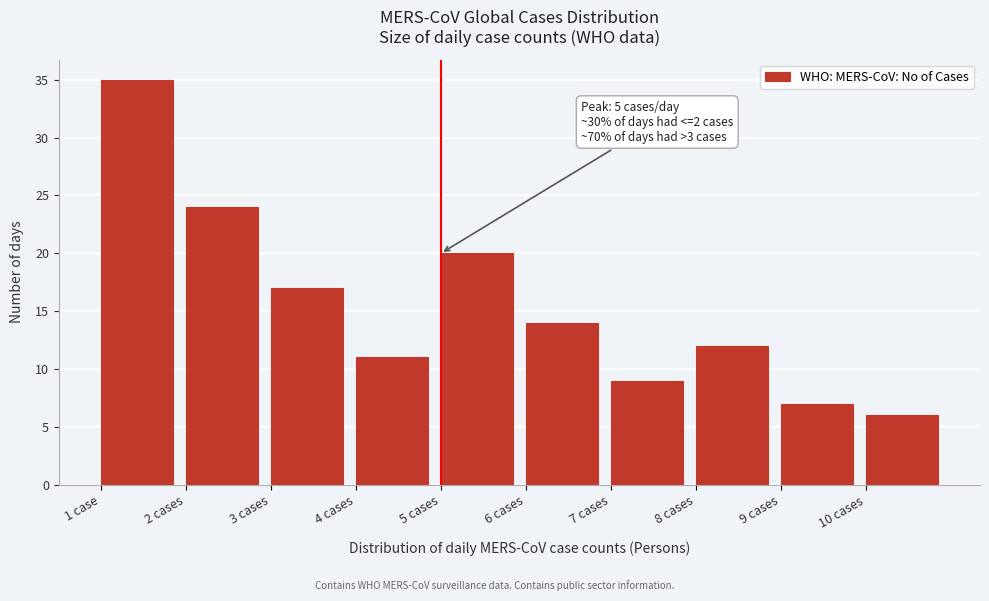

Reading left to right, extract all data points from this chart.

1 case=35	2 cases=24	3 cases=17	4 cases=11	5 cases=20	6 cases=14	7 cases=9	8 cases=12	9 cases=7	10 cases=6